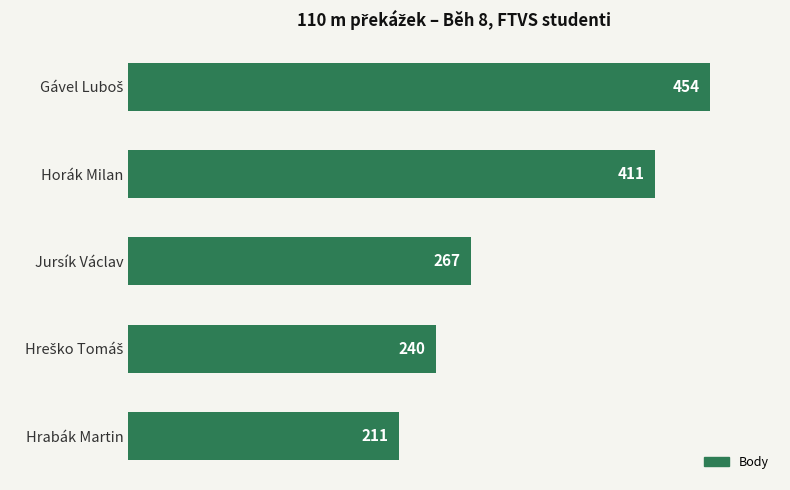

What is the minimum value shown in the chart?

211